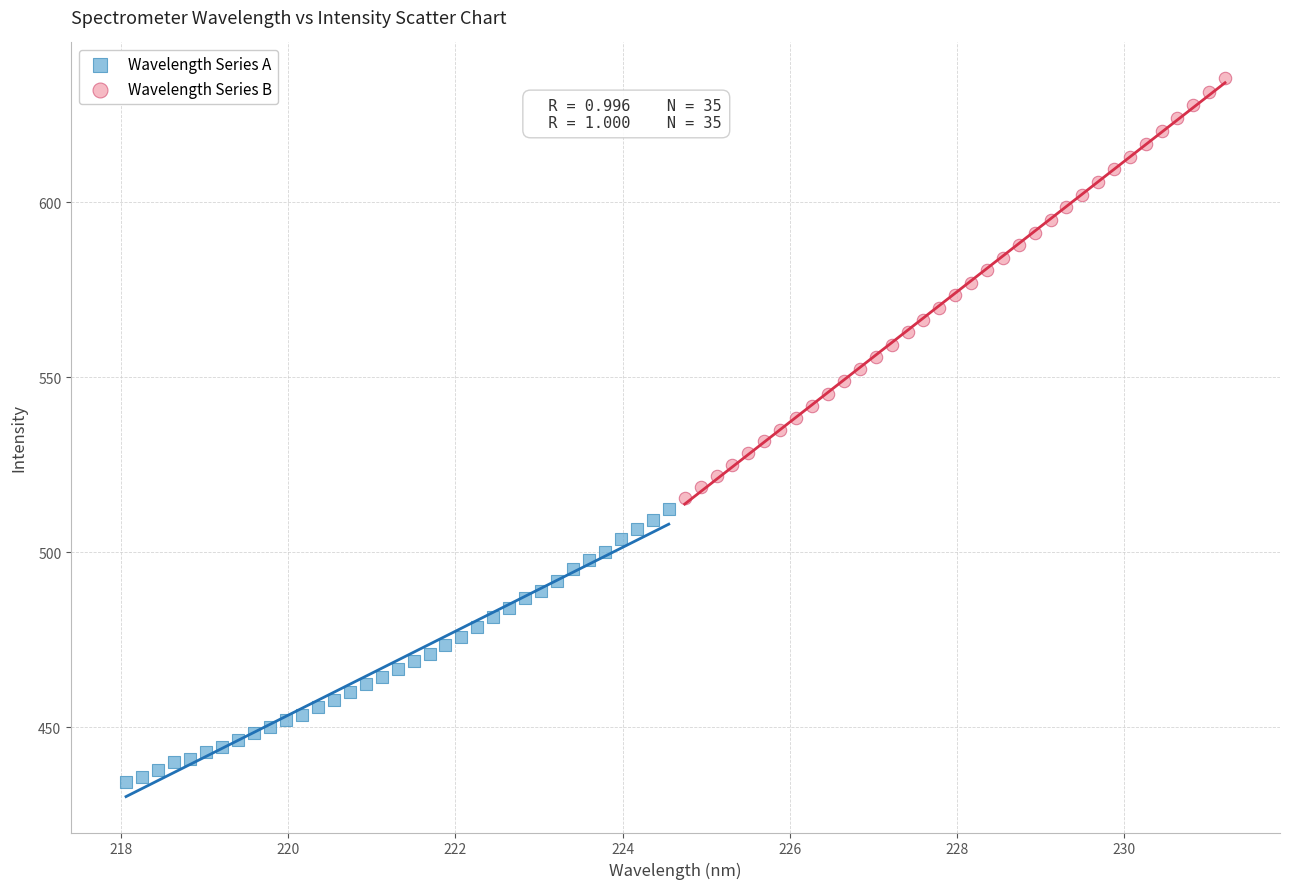

Which series has the largest Y range (max minus min)?

Wavelength Series B